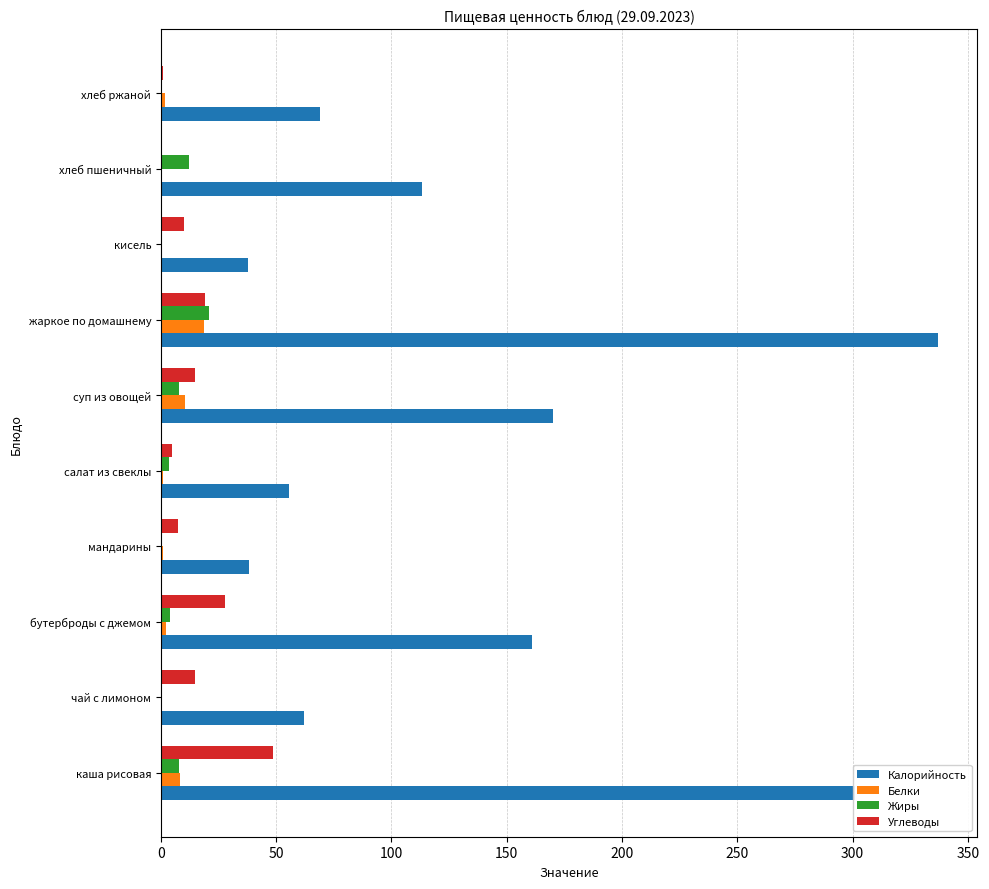

At which category does the chart reach its peak across all series?

жаркое по домашнему